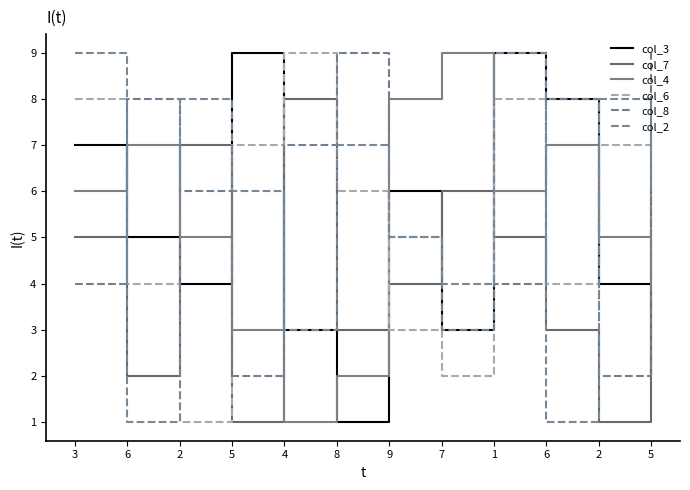

List the series in order of their peak value, highest first.

col_3, col_4, col_6, col_8, col_2, col_7